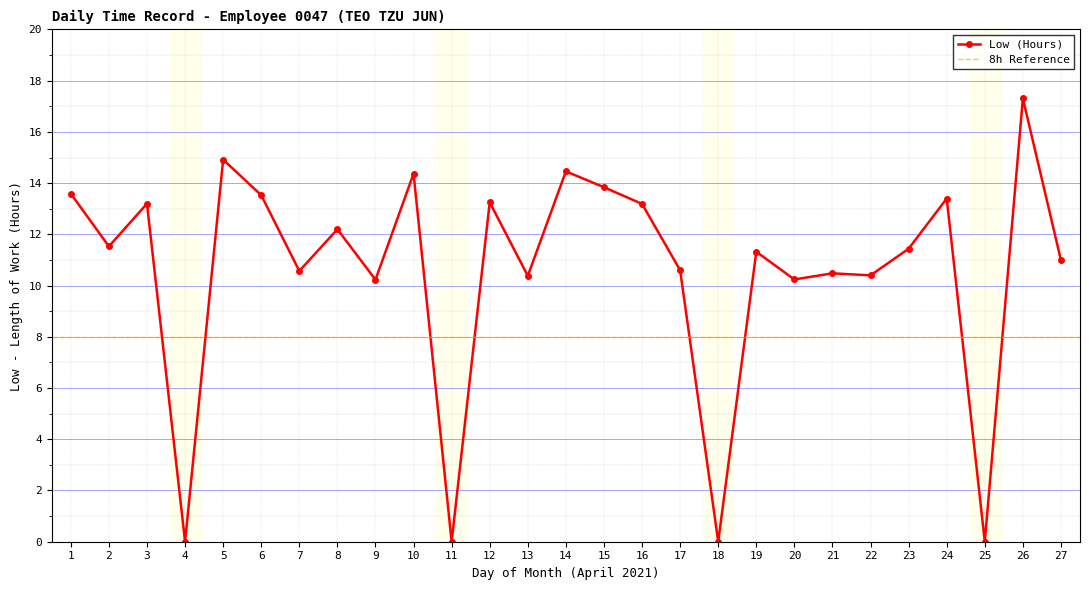

Is it true that the value at 14 is 5.9?

False